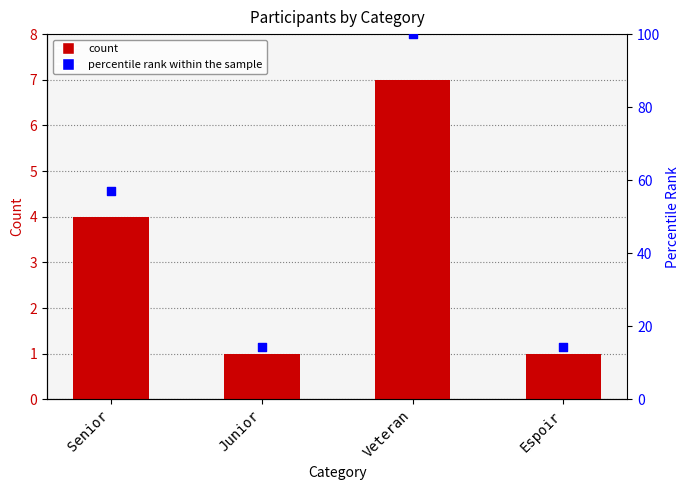

Which series has the largest Y range (max minus min)?

percentile rank within the sample